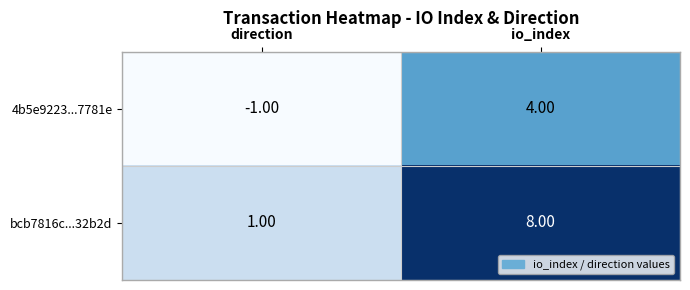

At how many categories does at least one series exceed 7?

1